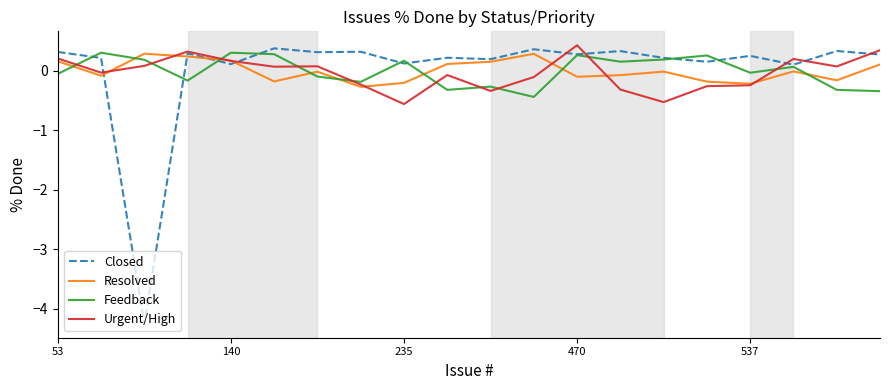

At how many categories does at least one series exceed -3?

20